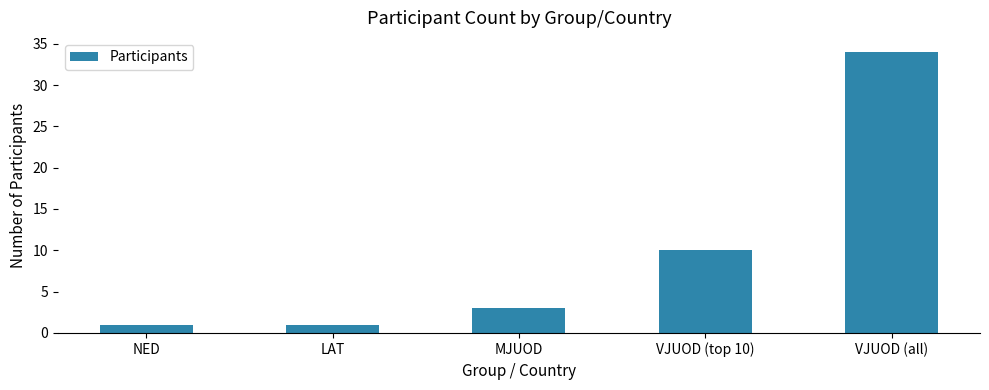

What is the change in value from NED to MJUOD?

+2